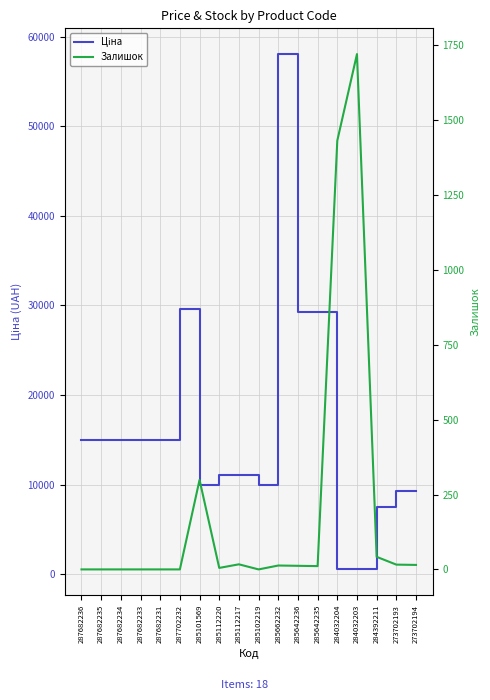

Is it true that Залишок equals -929.5 at 287682234?

False